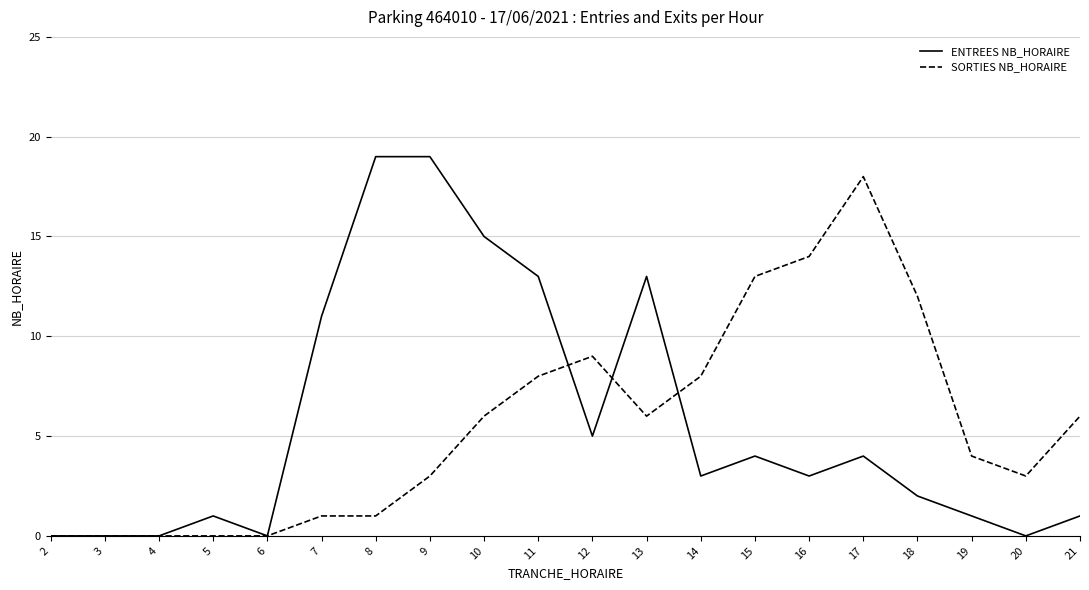

Which series has the widest spread of values?

ENTREES NB_HORAIRE